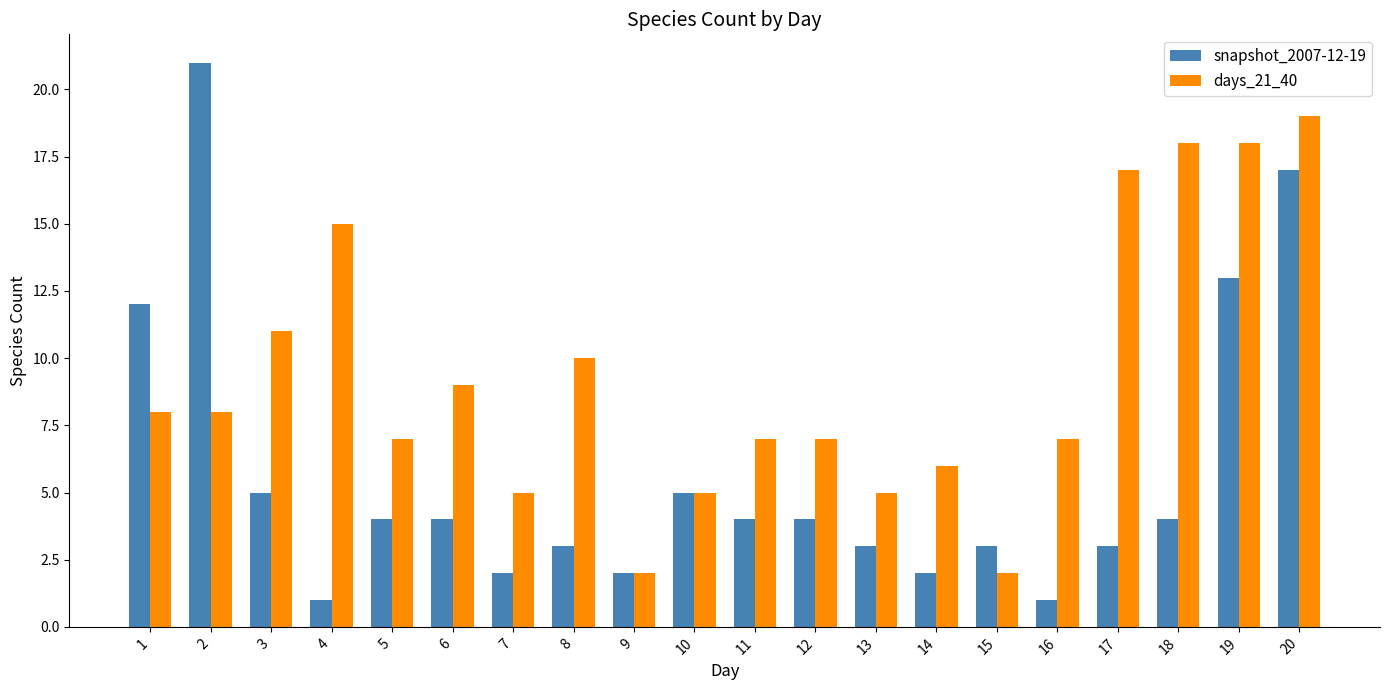

What is the average value of the days_21_40 series?

9